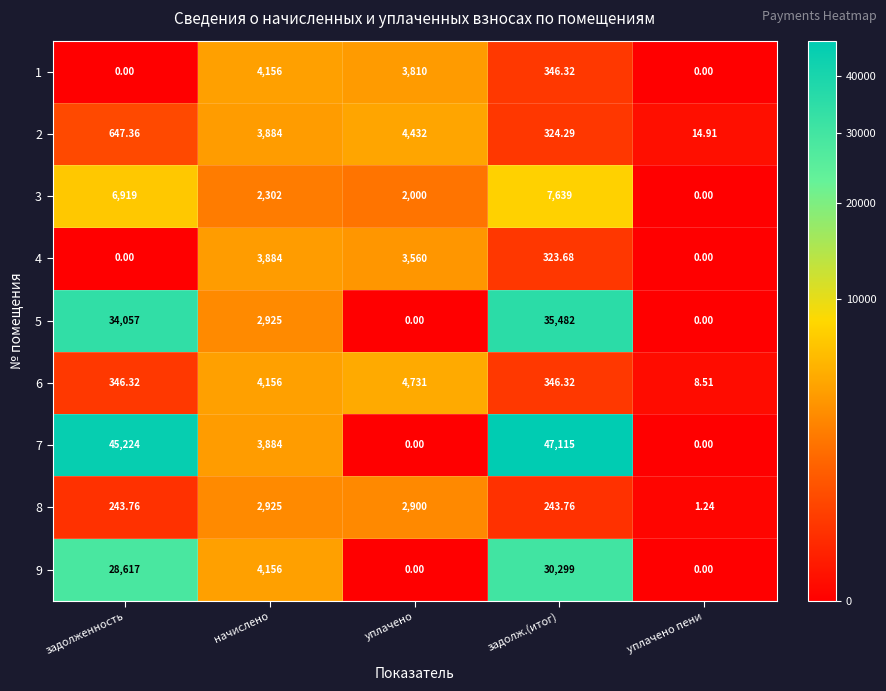

What is the total value across all series at задолженность?

116054.4